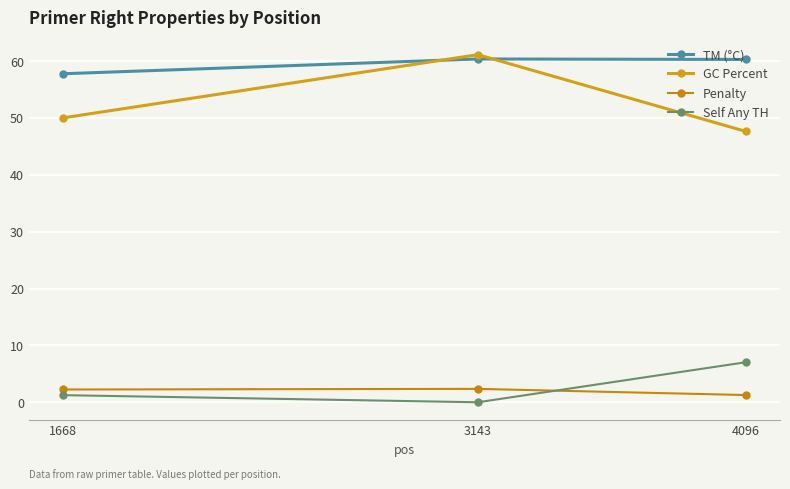

How many lines are shown in the chart?

4